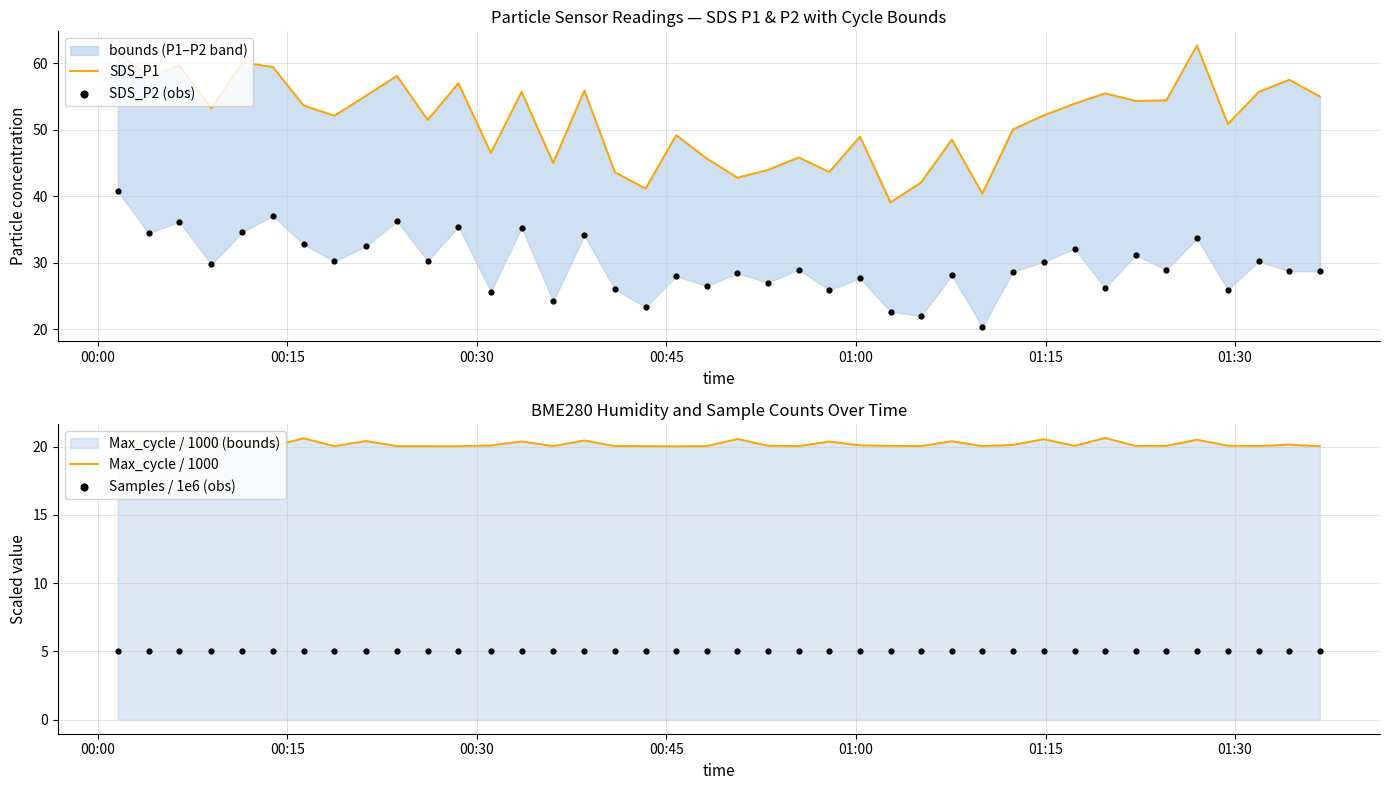

Which series reaches the maximum Y coordinate?

SDS_P1